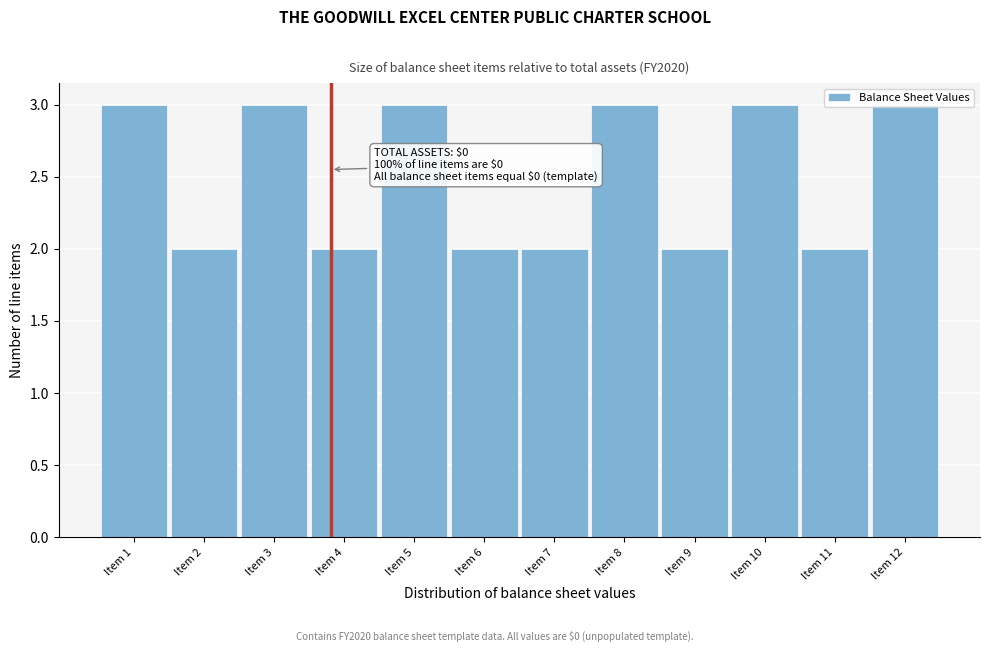

Which has a higher value, Item 12 or Item 9?

Item 12